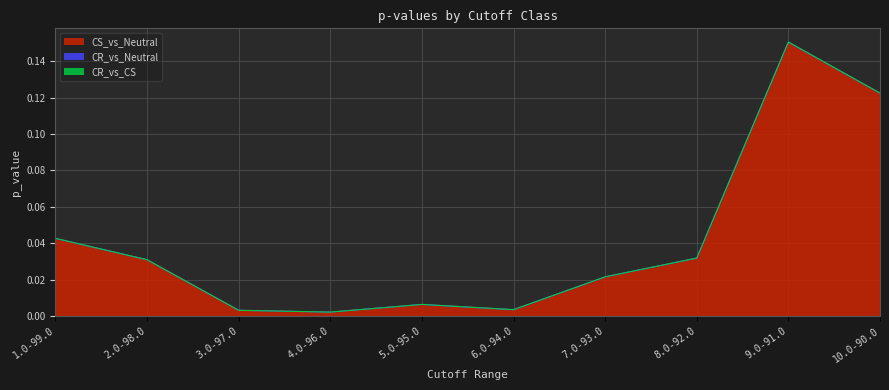

How many series are shown in this chart?

3